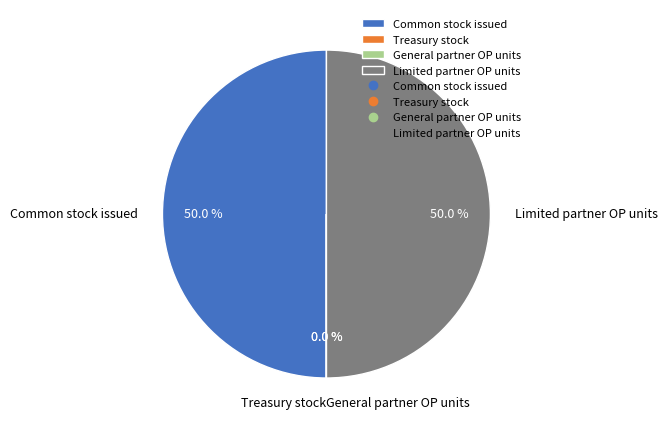

To the nearest percent, what is the difference between the Treasury stock and Common stock issued slice percentages?

50%